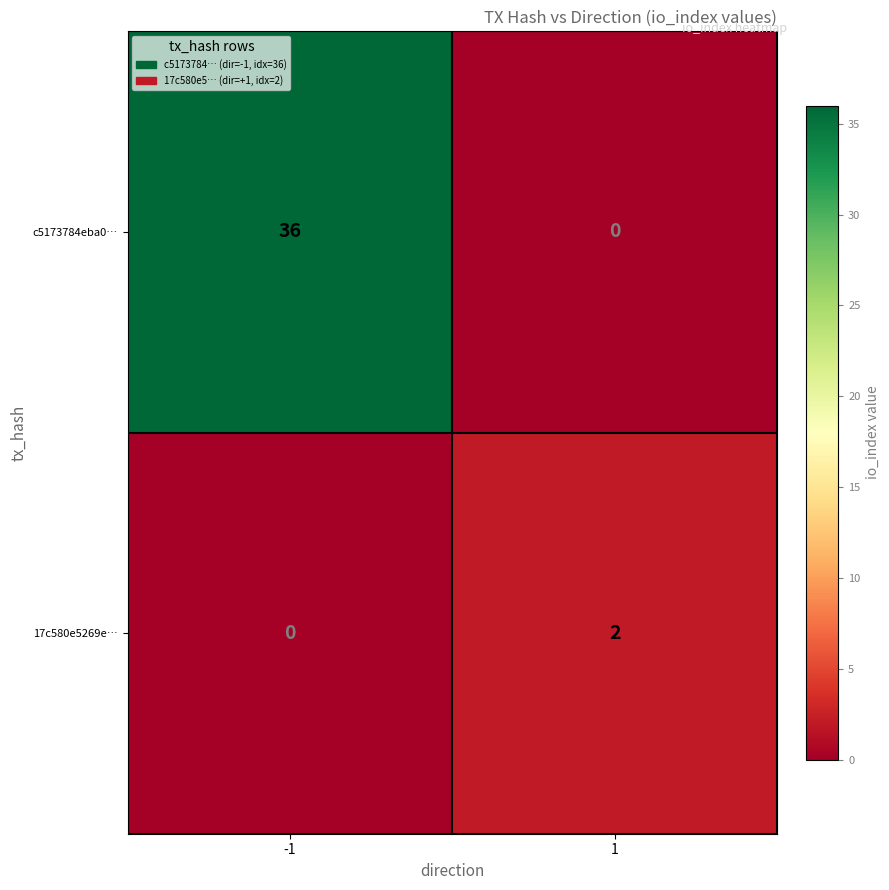

List the labels in order of c5173784eba0… value, smallest first.

1, -1